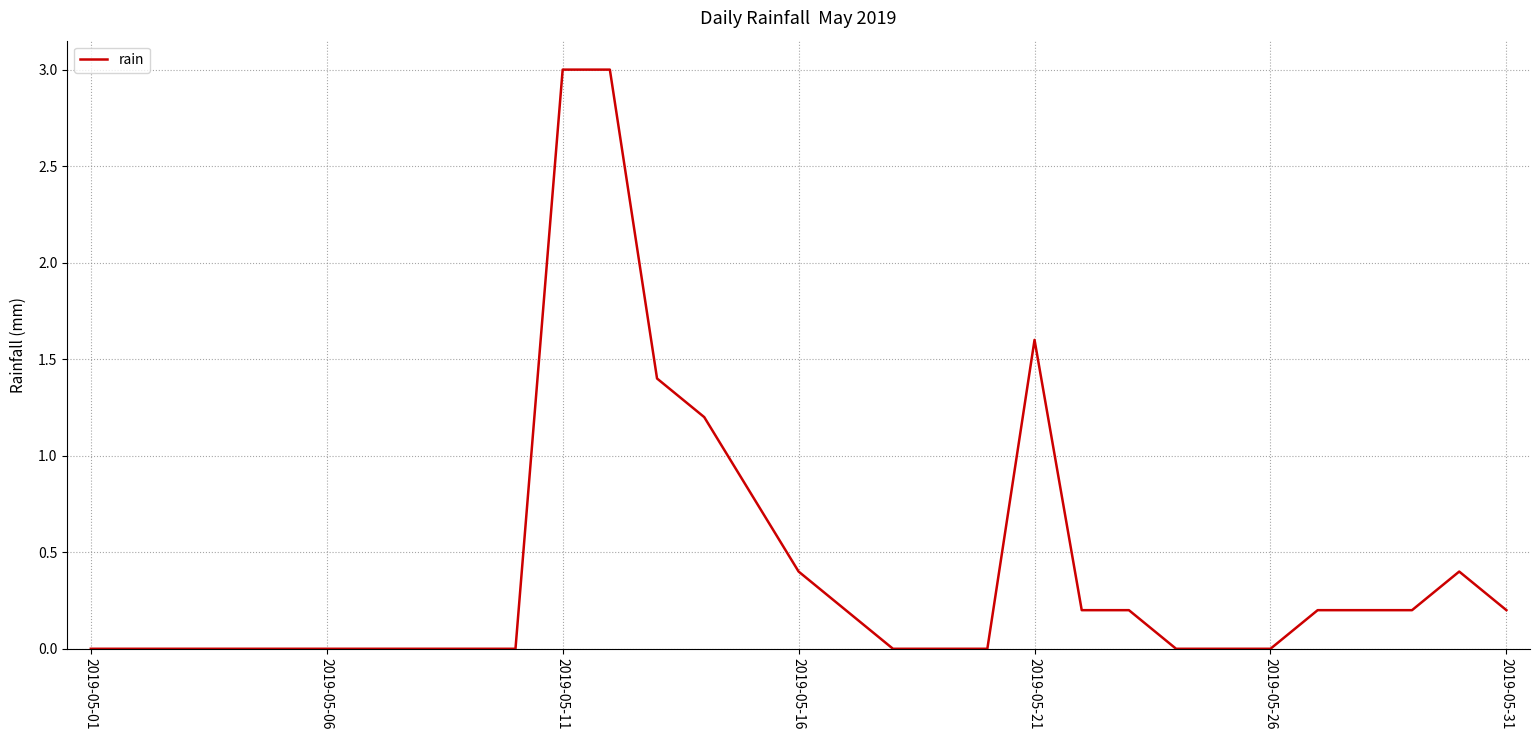

What is the difference between the maximum and minimum values?

3.0